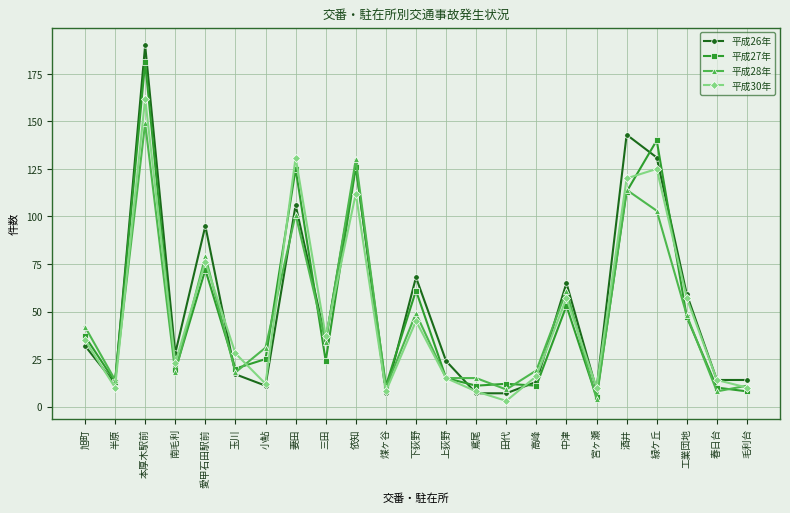

Which series changed the most between 南毛利 and 毛利台?

平成26年